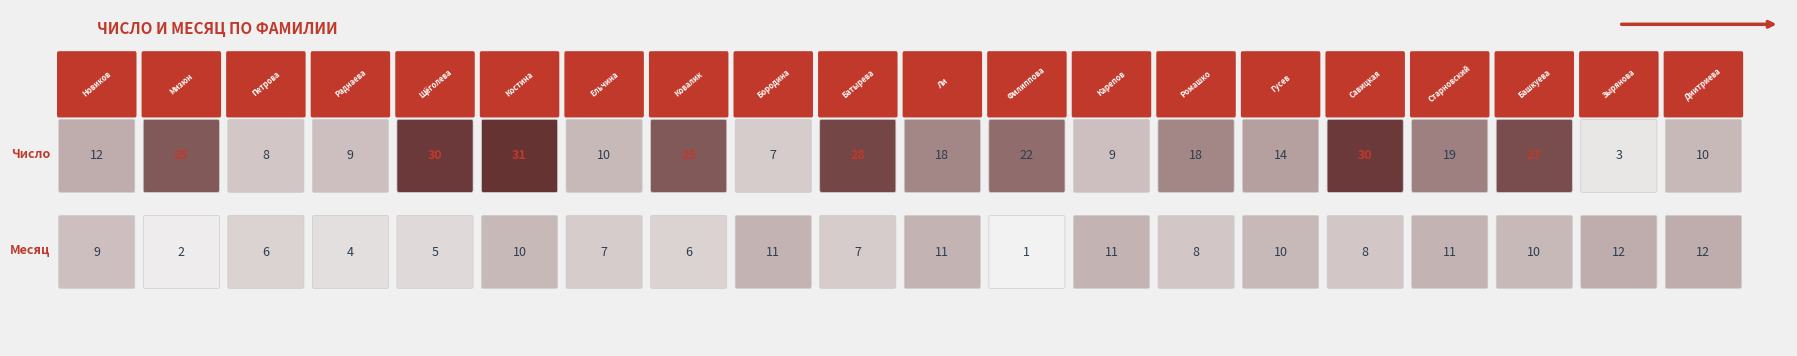

Reading left to right, transcribe all the data shown in this chart.

Число: Число=12	Месяц=25	2=8	3=9	4=30	5=31	6=10	7=25	8=7	9=28	10=18	11=22	12=9	13=18	14=14	15=30	16=19	17=27	18=3	19=10
Месяц: Число=9	Месяц=2	2=6	3=4	4=5	5=10	6=7	7=6	8=11	9=7	10=11	11=1	12=11	13=8	14=10	15=8	16=11	17=10	18=12	19=12